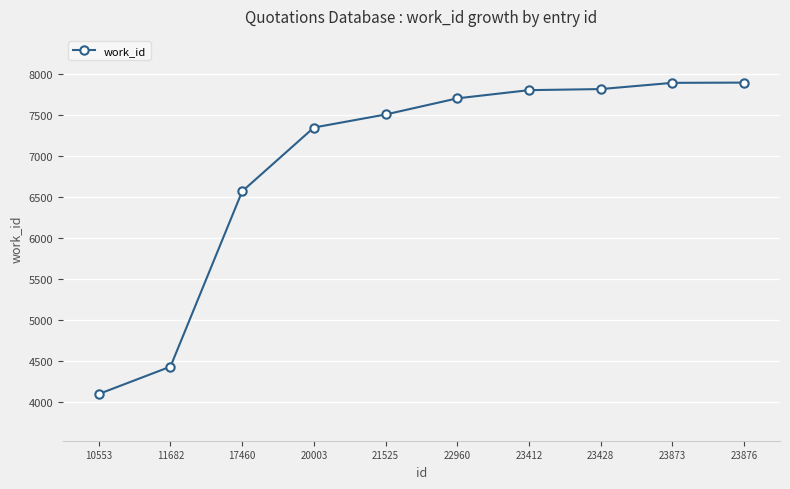

What is the average value?

6909